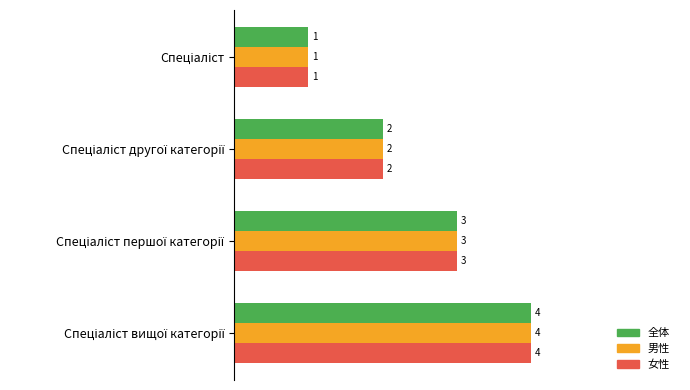

How many 全体 values are between 2 and 4?

3